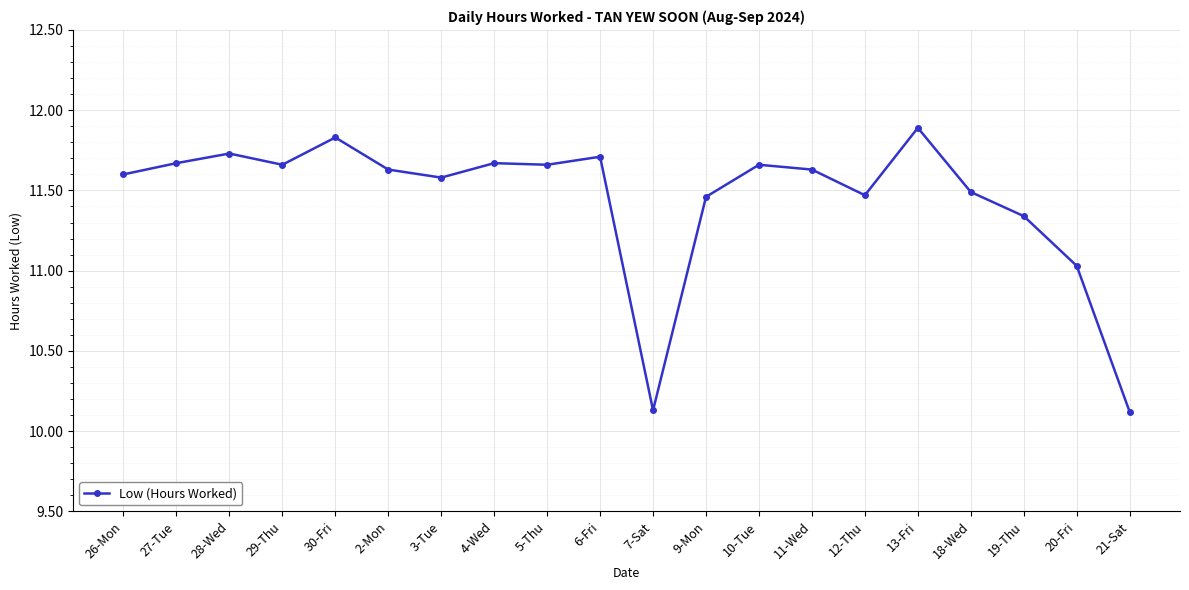

Between 30-Fri and 3-Tue, which is larger?

30-Fri